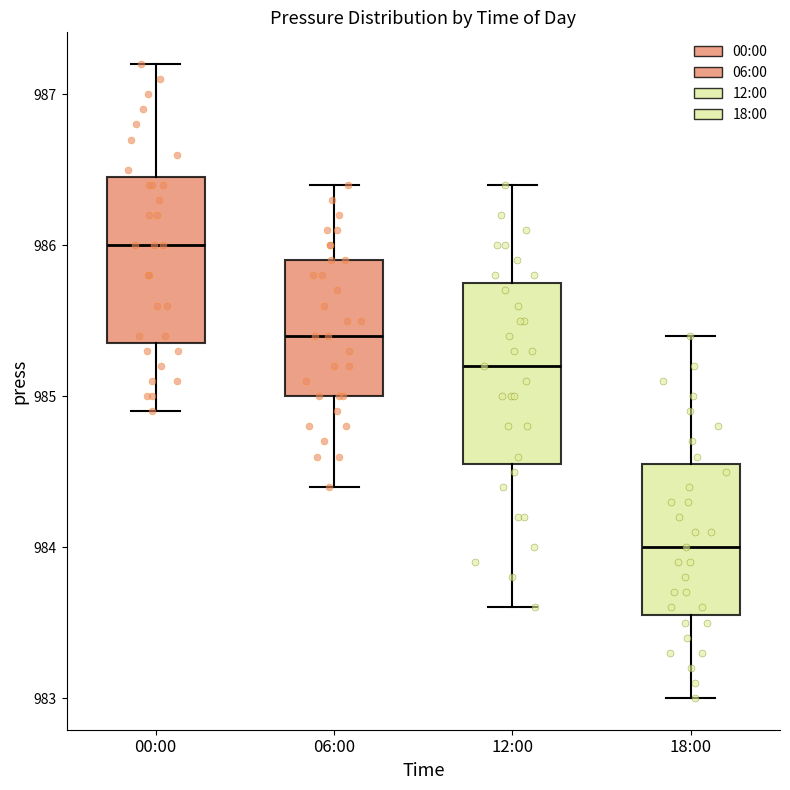

Reading left to right, read every box against the y-axis: the position of its median line, the range the box covers, and the ends of its whiskers. The values are not printed on the chart, so give them approximately, as read against the axis.

00:00: median 986.0, box 985.4 to 986.5, whiskers 984.9 to 987.2
06:00: median 985.4, box 985.0 to 985.9, whiskers 984.4 to 986.4
12:00: median 985.2, box 984.6 to 985.8, whiskers 983.6 to 986.4
18:00: median 984.0, box 983.6 to 984.6, whiskers 983.0 to 985.4